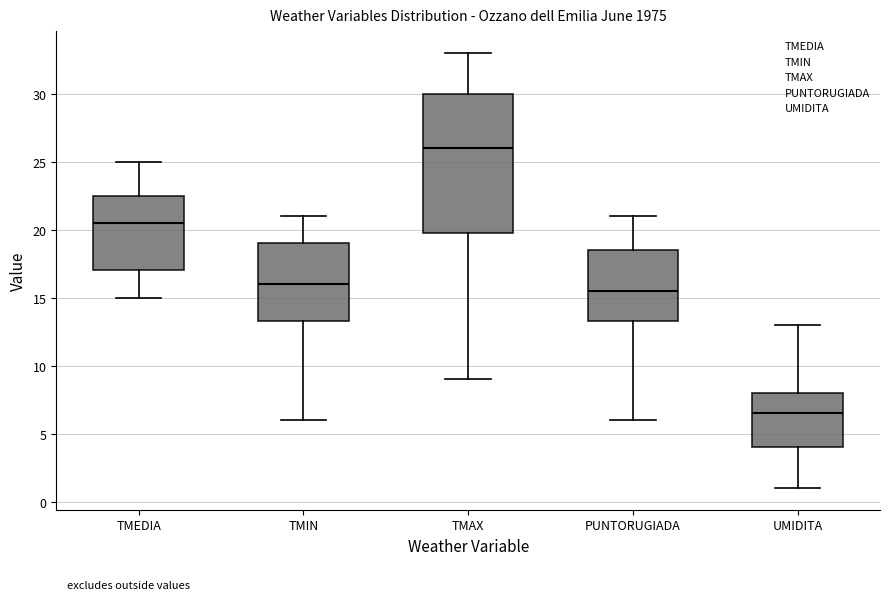

Reading left to right, transcribe this box plot: for each box, give where its median line is, the range the box spans, and where its two whiskers end, as read against the y-axis. The values are not printed on the chart, so give them approximately, as read against the axis.

TMEDIA: median 20.5, box 17.0 to 22.5, whiskers 15.0 to 25.0
TMIN: median 16.0, box 13.5 to 19.0, whiskers 6.0 to 21.0
TMAX: median 26.0, box 20.0 to 30.0, whiskers 9.0 to 33.0
PUNTORUGIADA: median 15.5, box 13.5 to 18.5, whiskers 6.0 to 21.0
UMIDITA: median 6.5, box 4.0 to 8.0, whiskers 1.0 to 13.0